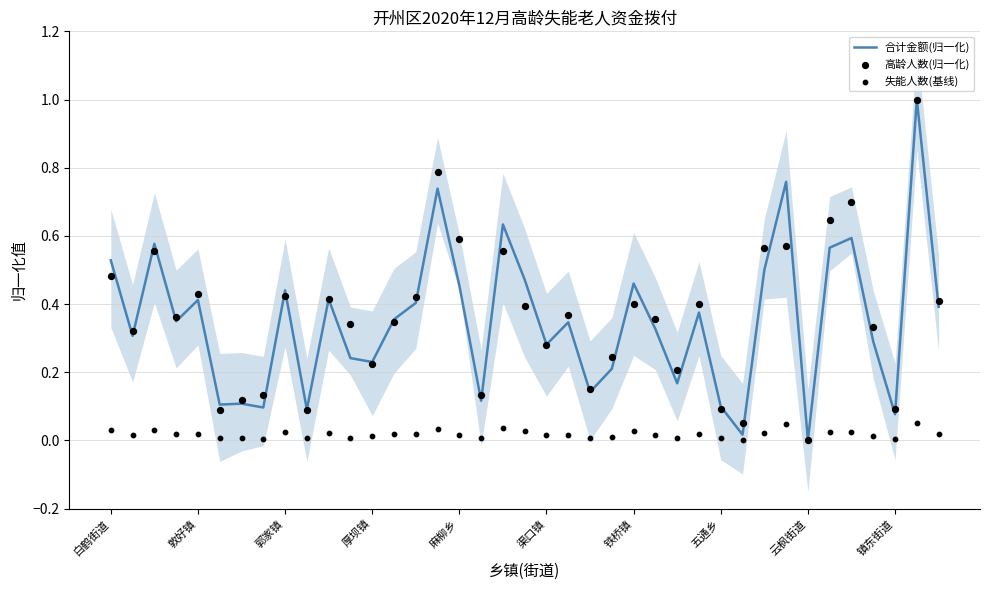

Which series reaches the maximum Y coordinate?

合计金额(归一化)